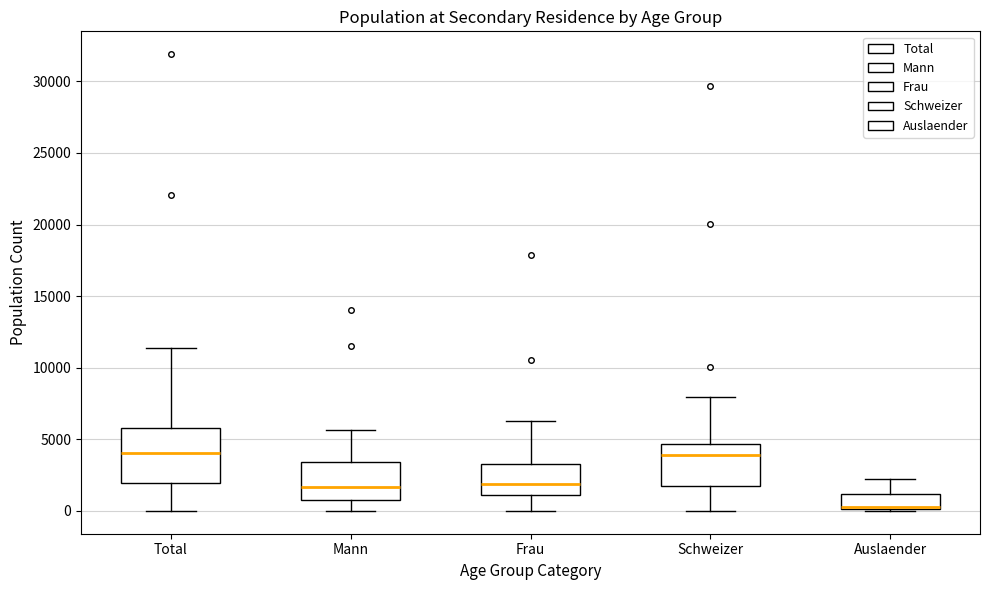

Reading left to right, transcribe this box plot: for each box, give where its median line is, the range the box spans, and where its two whiskers end, as read against the y-axis. The values are not printed on the chart, so give them approximately, as read against the axis.

Total: median 4000, box 2000 to 6000, whiskers 0 to 11500
Mann: median 1500, box 1000 to 3500, whiskers 0 to 5500
Frau: median 2000, box 1000 to 3500, whiskers 0 to 6500
Schweizer: median 4000, box 2000 to 4500, whiskers 0 to 8000
Auslaender: median 500 (drawn on the box's lower edge), box 0 to 1000, whiskers 0 (just below the box's lower edge) to 2000